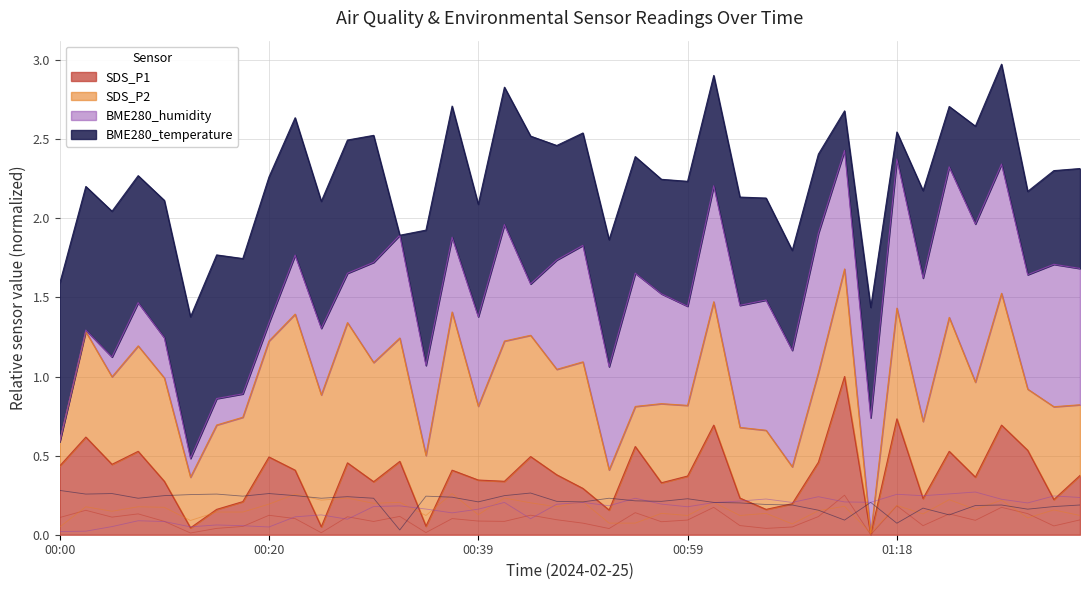

Which has a higher value, 2024/02/25 00:22 or 2024/02/25 00:12?

2024/02/25 00:22